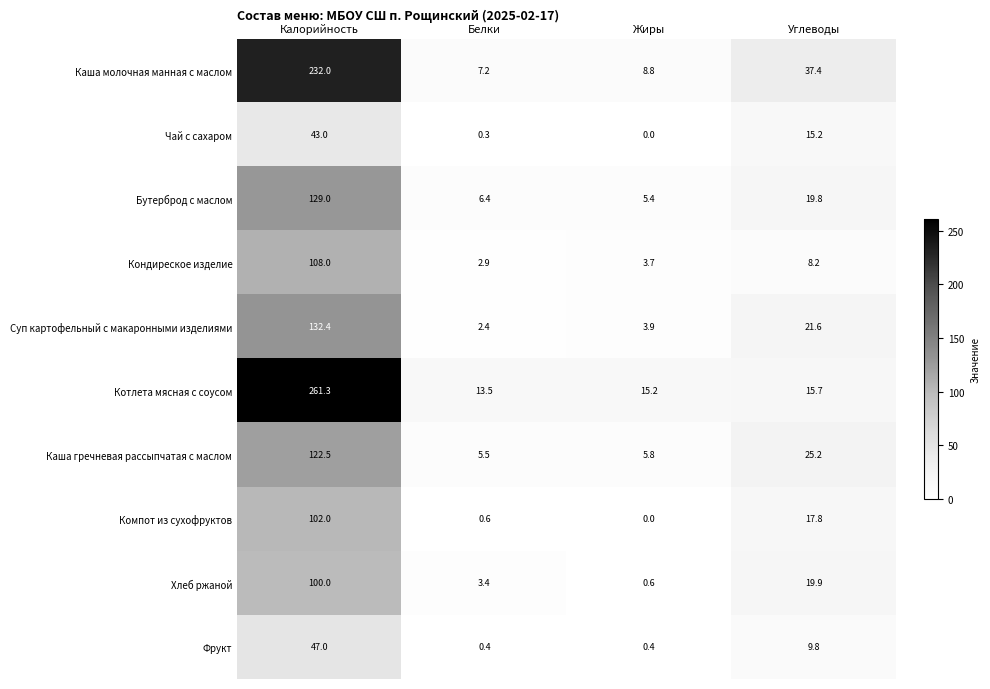

What is the difference between the Фрукт values at Белки and Углеводы?

9.4